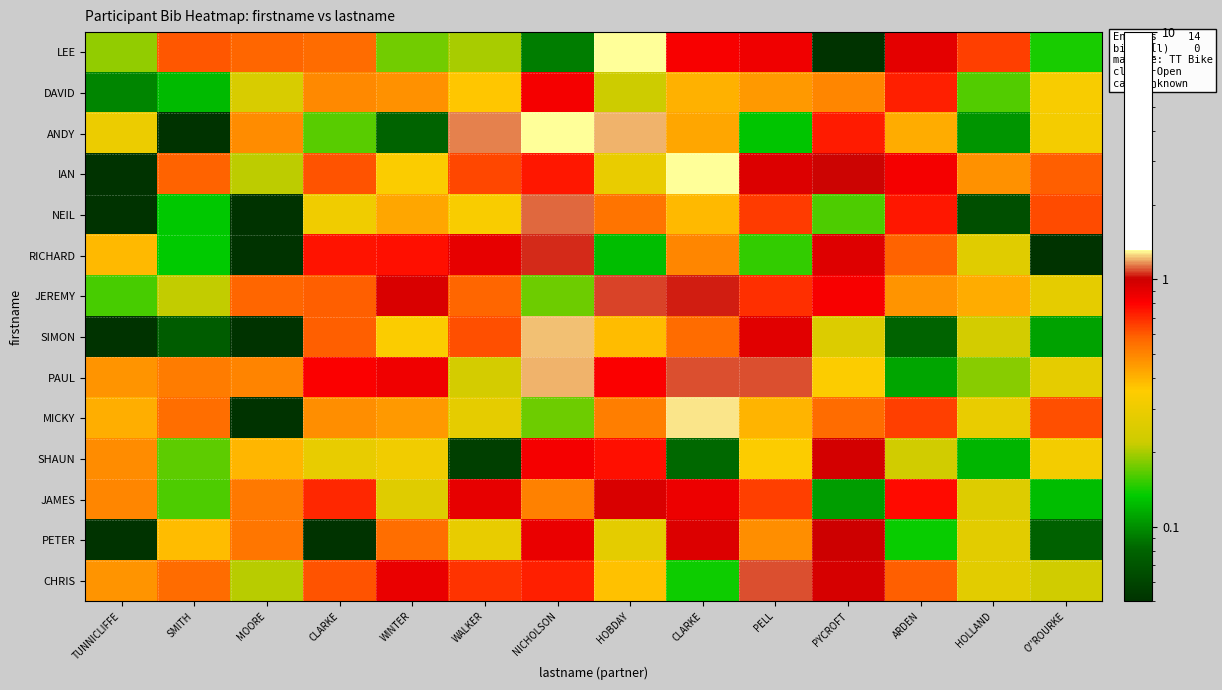

What is the smallest value displayed?

0.1